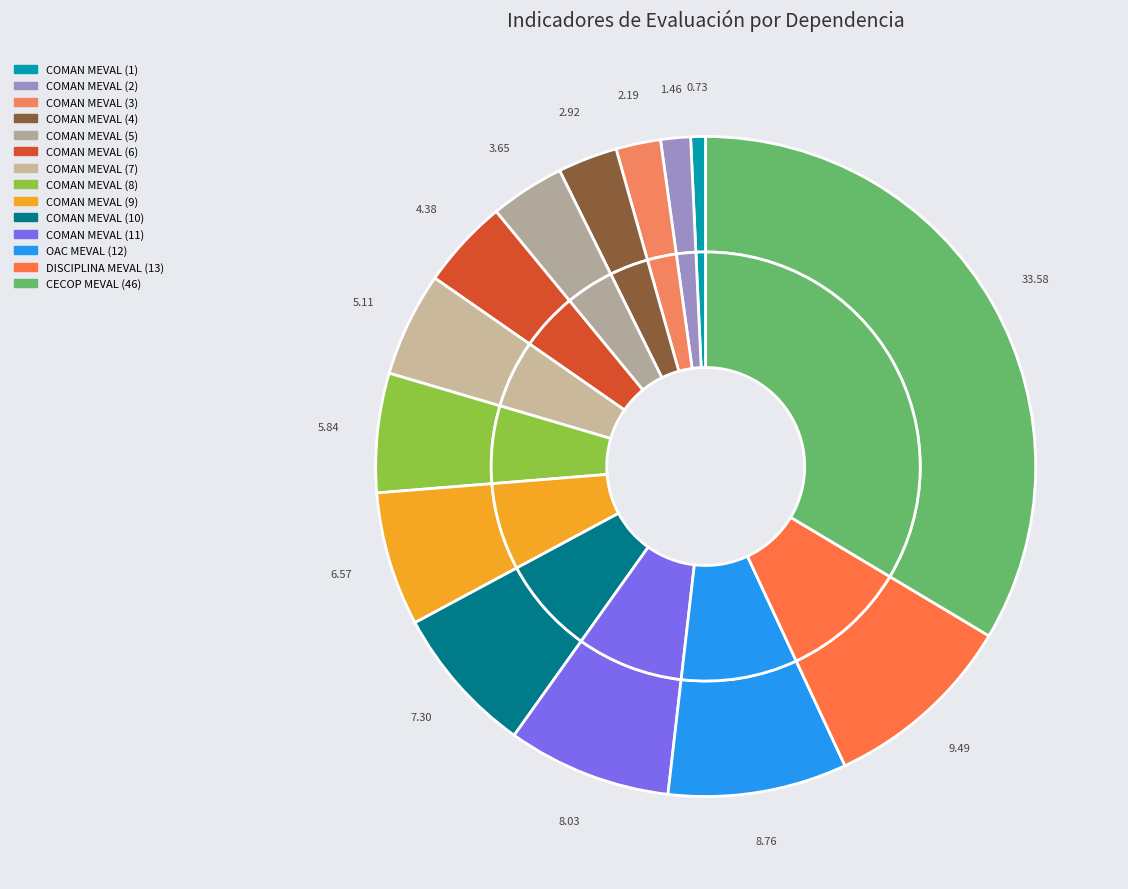

To the nearest percent, what is the combined percentage of COMAN MEVAL (1) and OAC MEVAL (12)?

9%